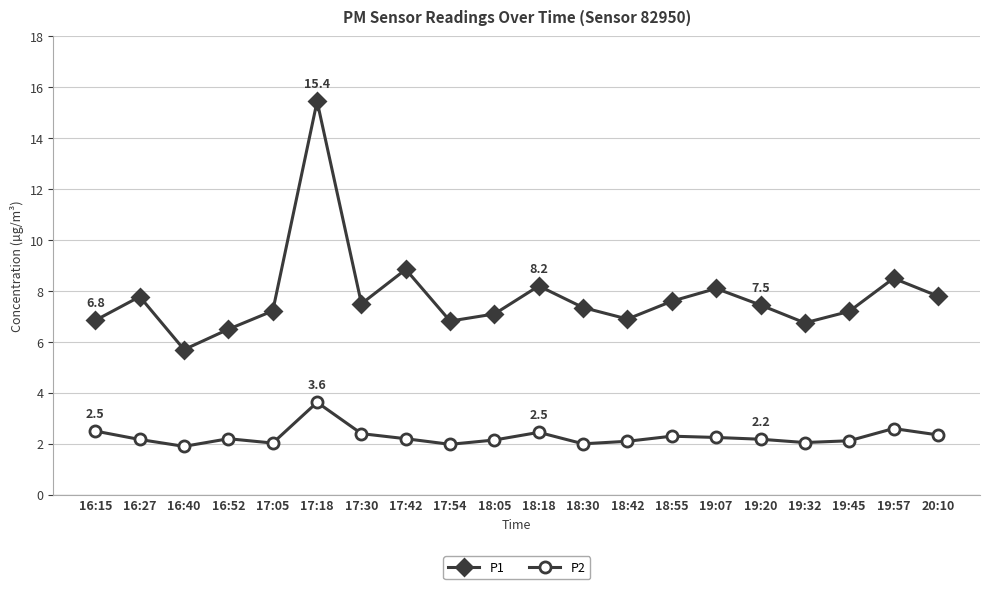

List the series in order of their overall mean, lowest first.

P2, P1